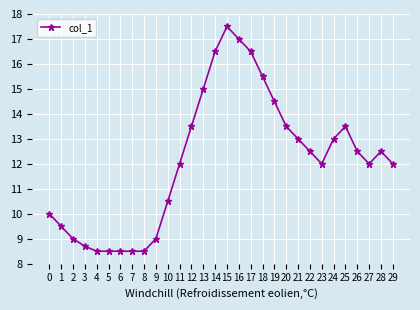

How many series are shown in this chart?

1